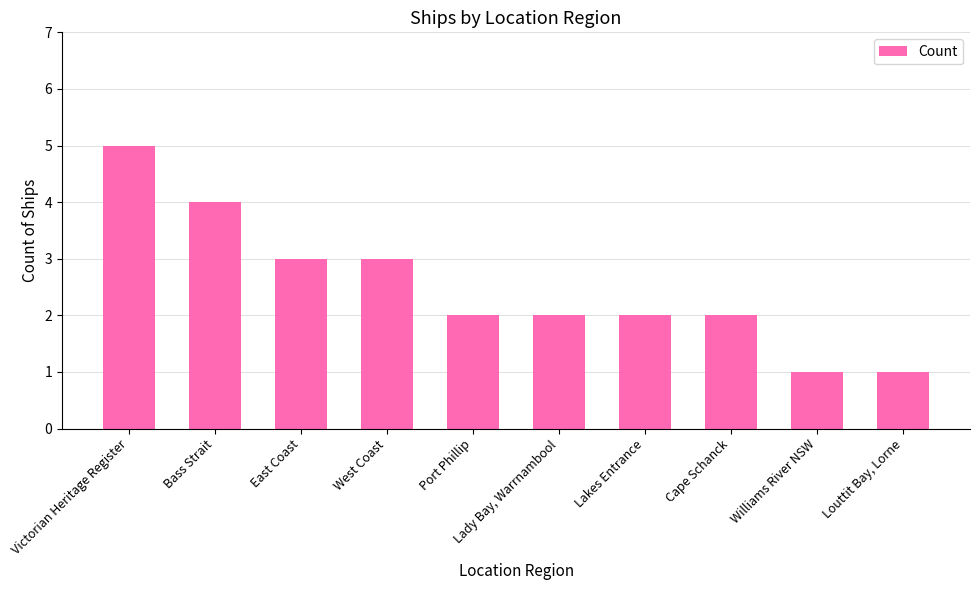

What is the difference between the values at Cape Schanck and Victorian Heritage Register?

3